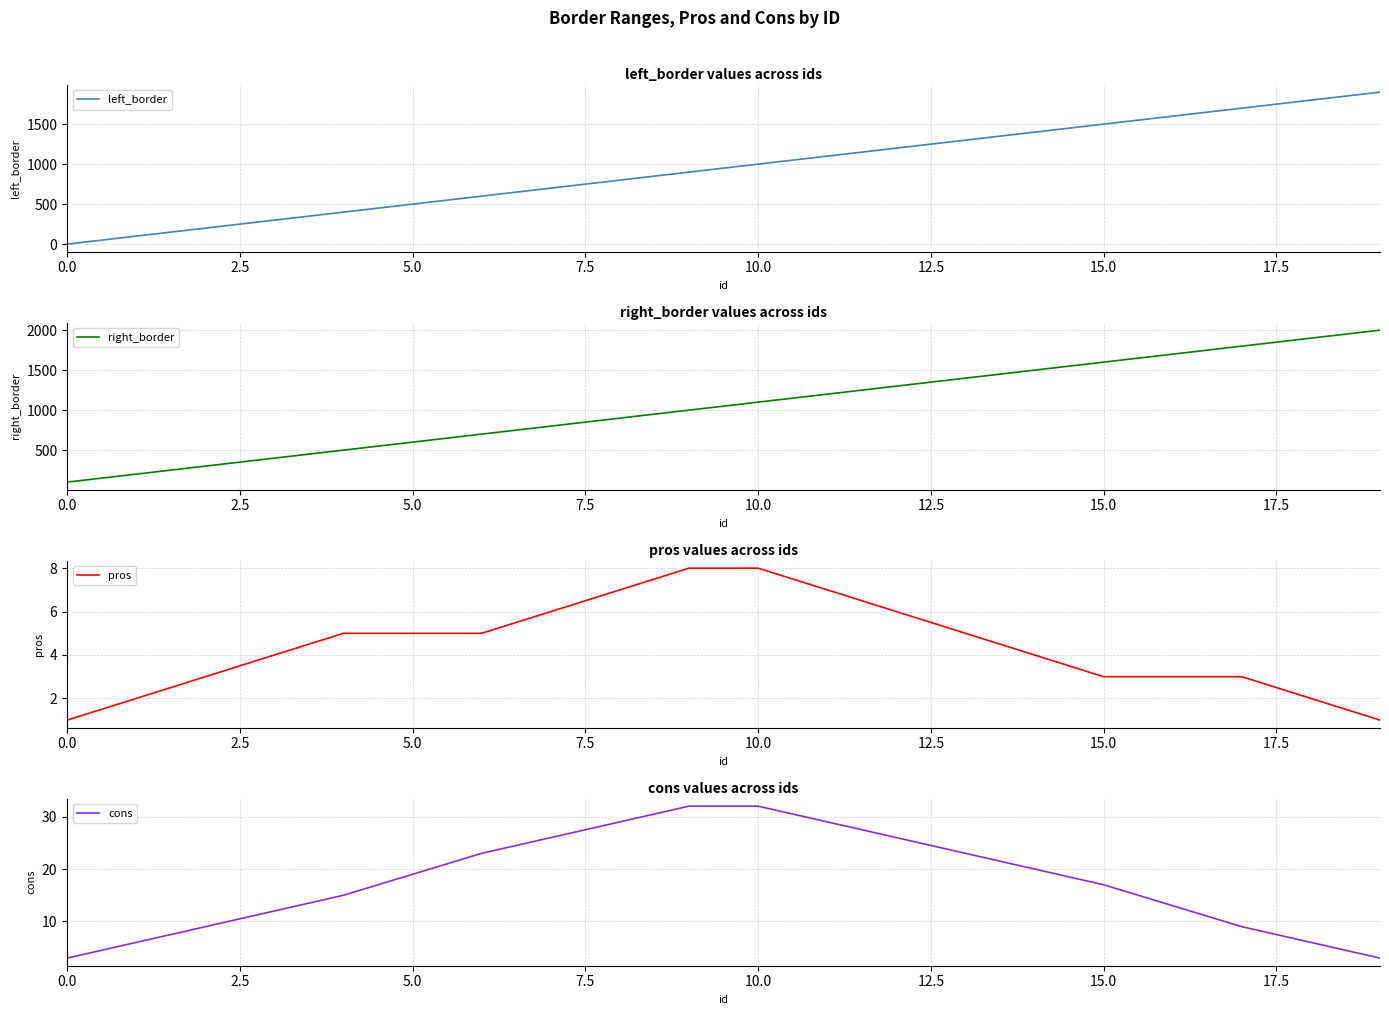

Does the chart have visible grid lines?

Yes